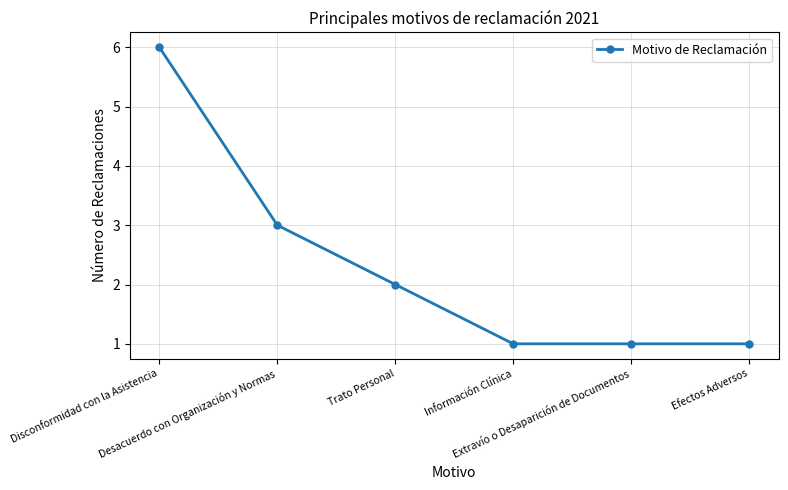

What is the difference between the values at Desacuerdo con Organización y Normas and Información Clínica?

2